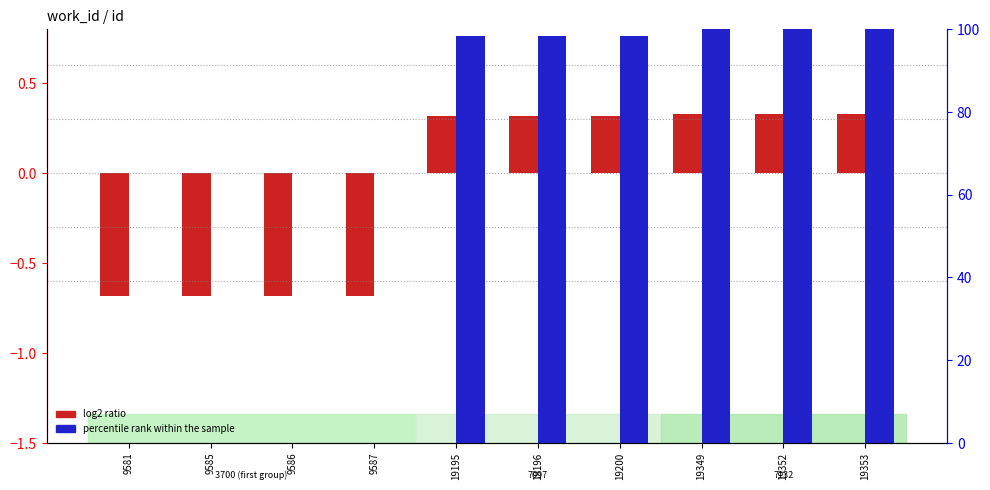

At which category does the chart reach its peak across all series?

19353